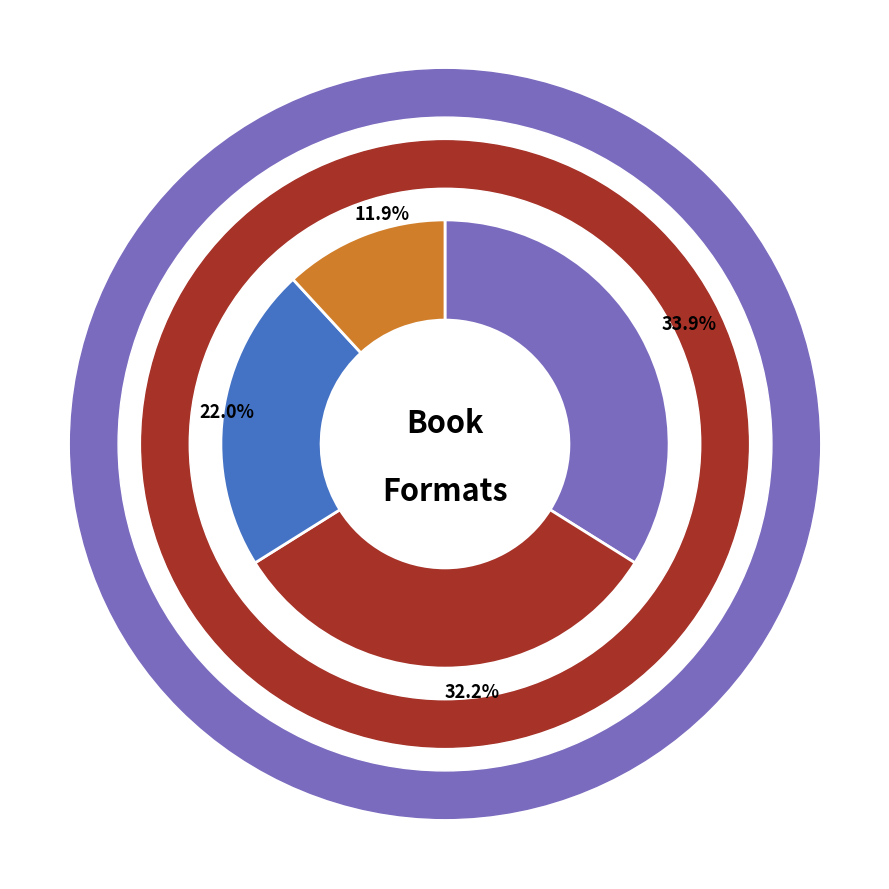

Combined, do Trade Paperback and eBook account for over 50%?

Yes